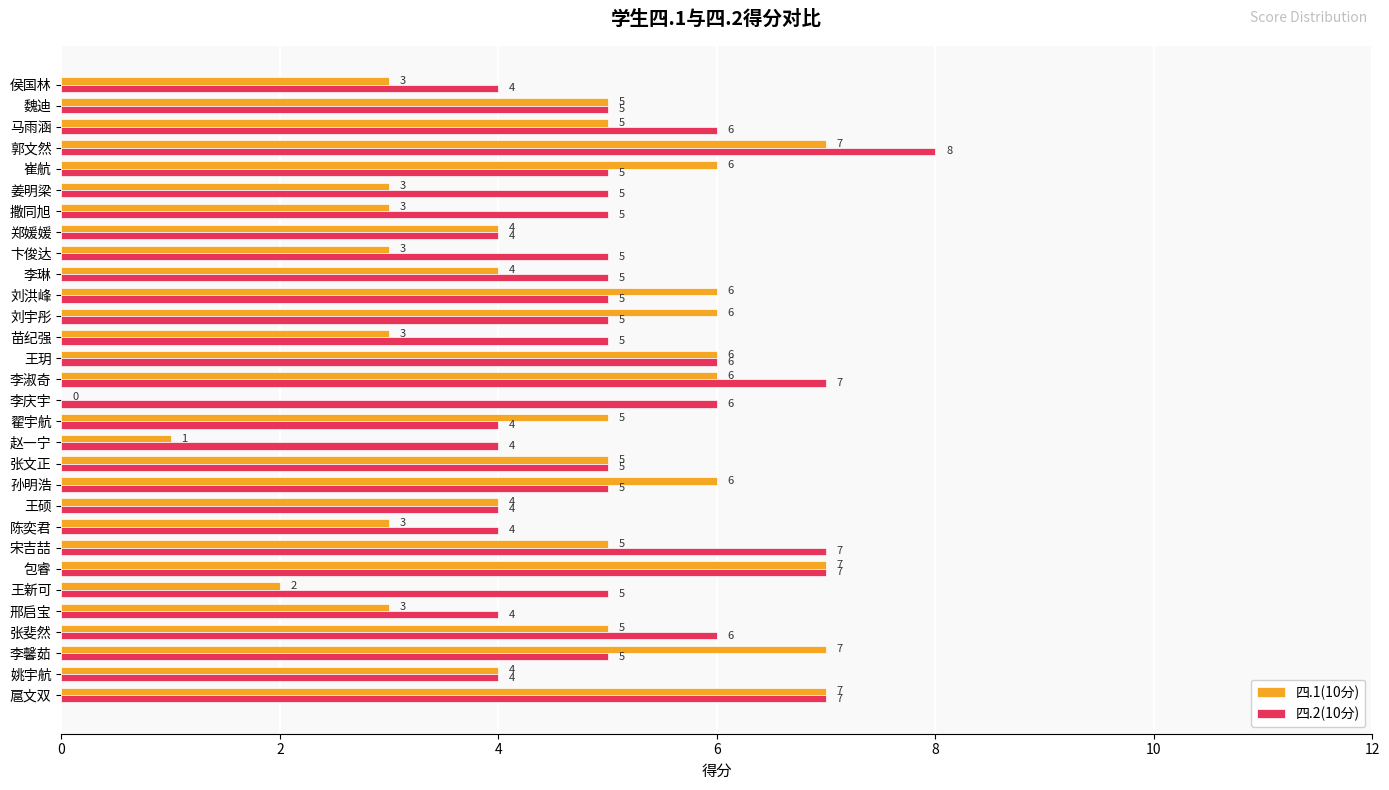

What value does the 四.1(10分) series have at 李馨茹?

7